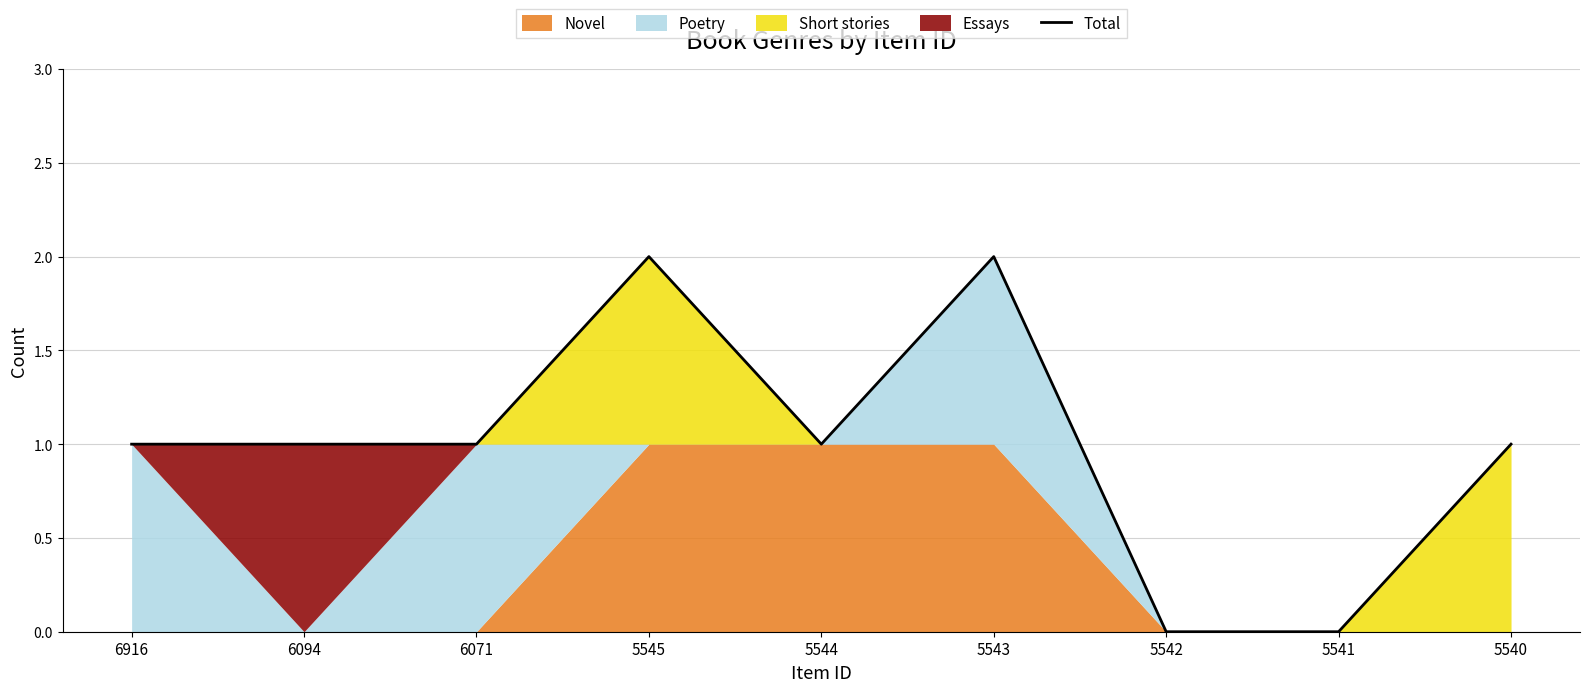

Reading left to right, extract all data points from this chart.

6916=1	6094=1	6071=1	5545=2	5544=1	5543=2	5542=0	5541=0	5540=1